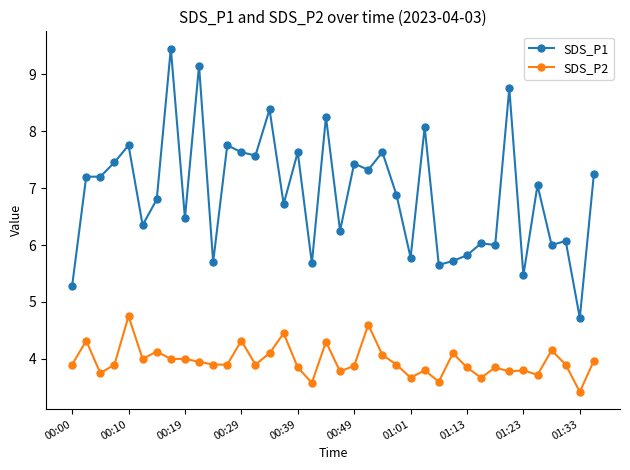

What is the smallest value displayed?

3.4